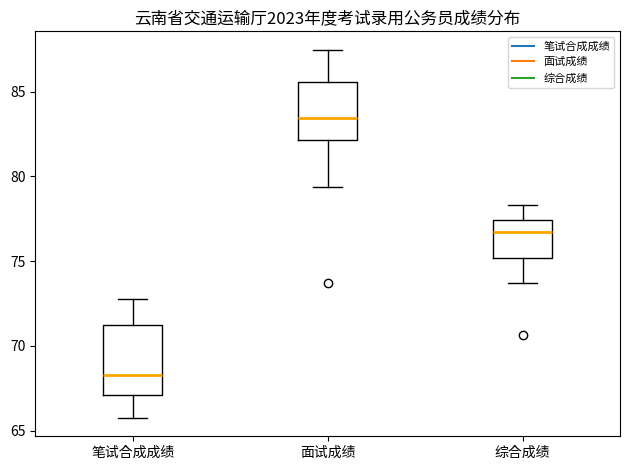

Which box's median line is the lowest?

笔试合成成绩